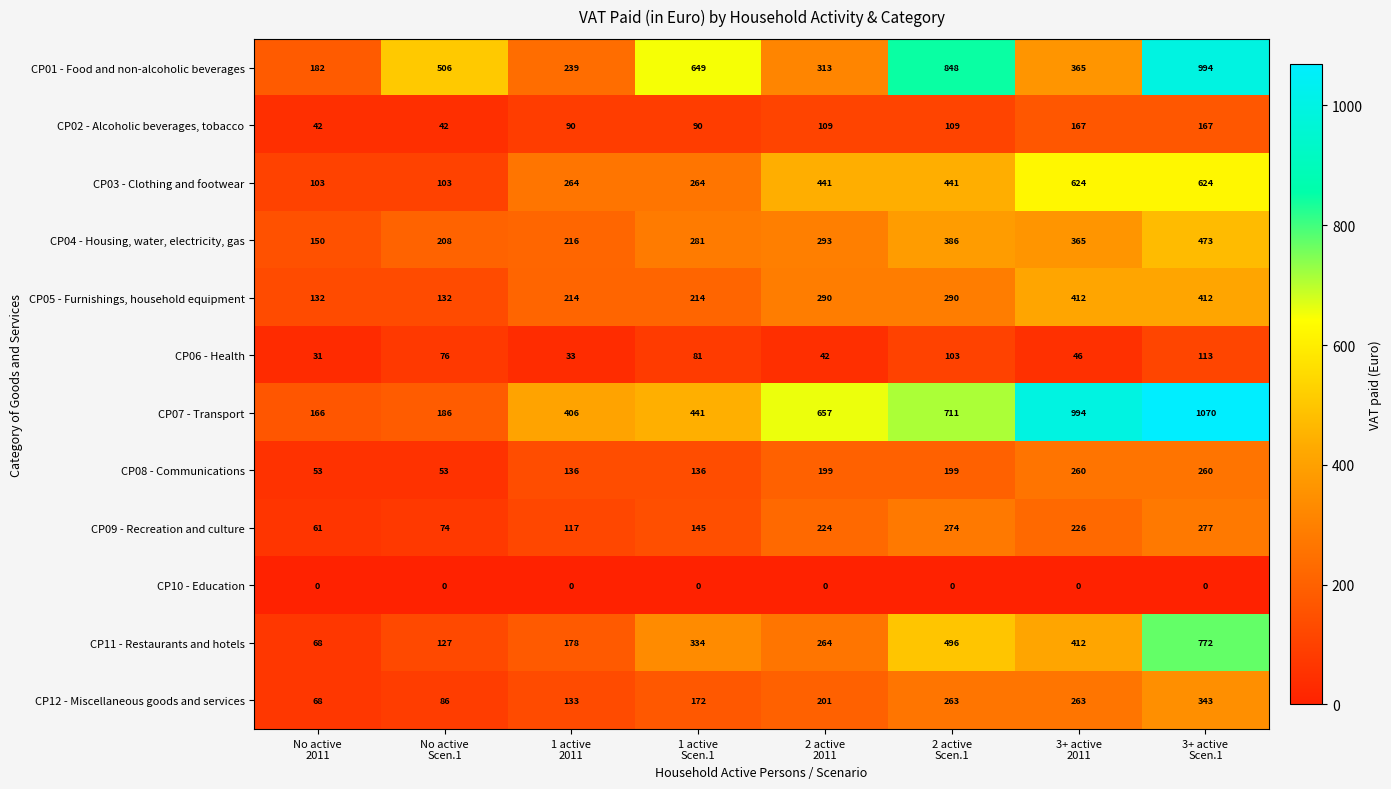

Which series has the largest total across all categories?

CP07 - Transport